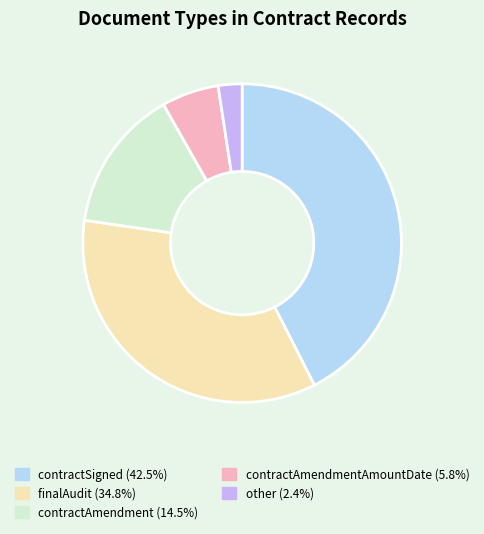

Is there any slice that represents more than half of the pie?

No